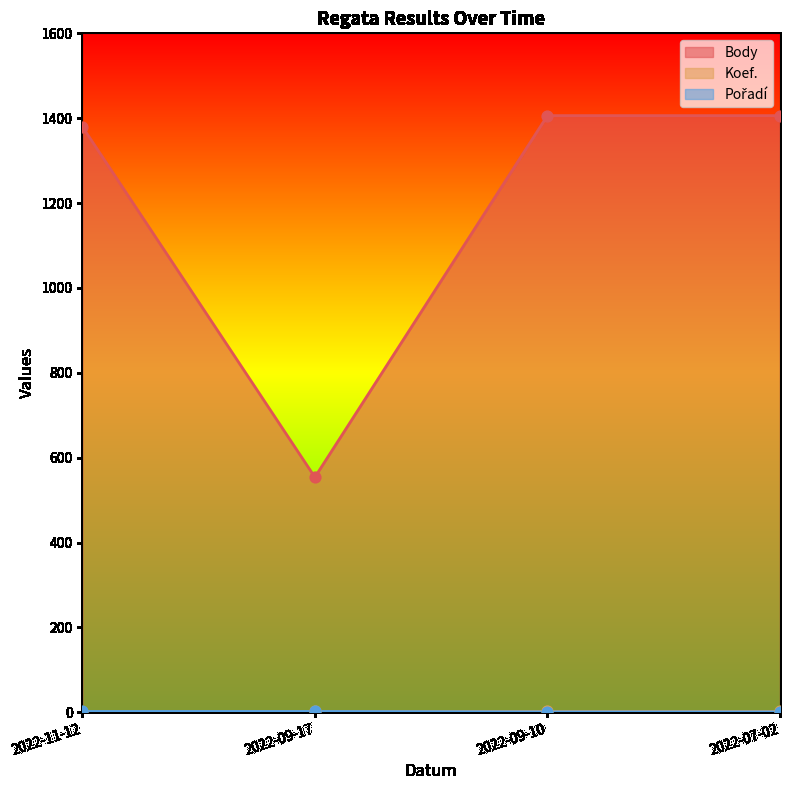

What are all the series names shown in the legend?

Body, Koef., Pořadí